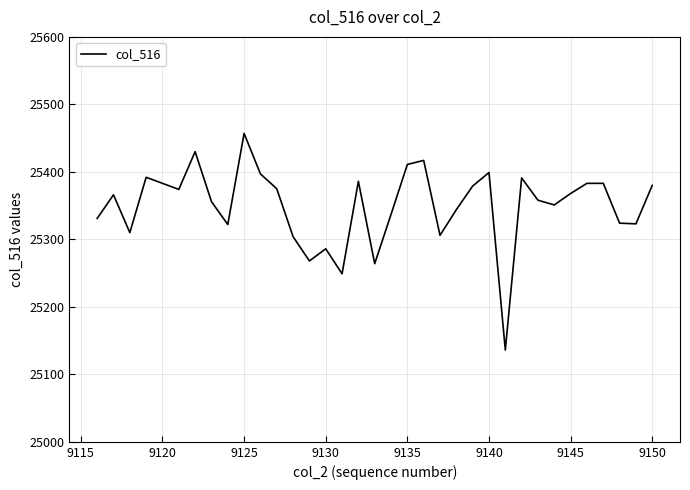

Count the number of data series in this chart.

1